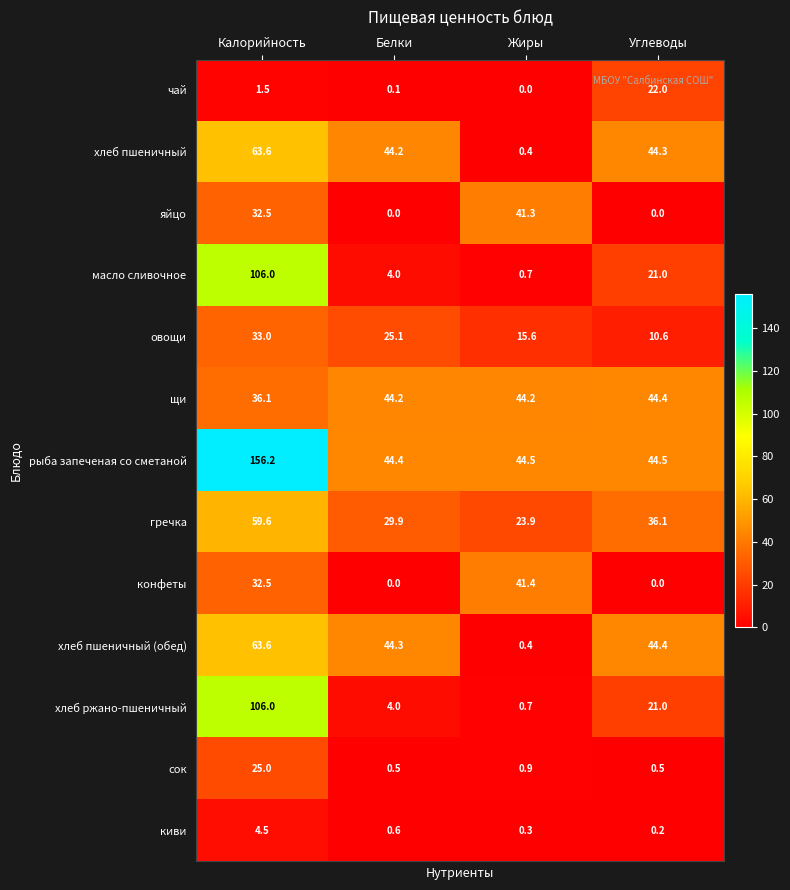

Which series has the largest range (max minus min)?

рыба запеченая со сметаной